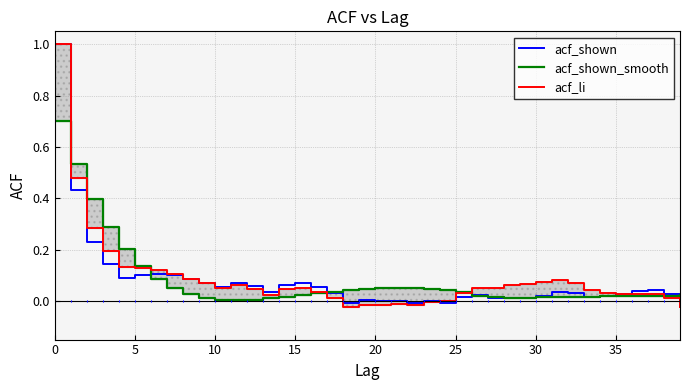

The value of acf_shown_smooth at 19 is 0.0. True or false?

True